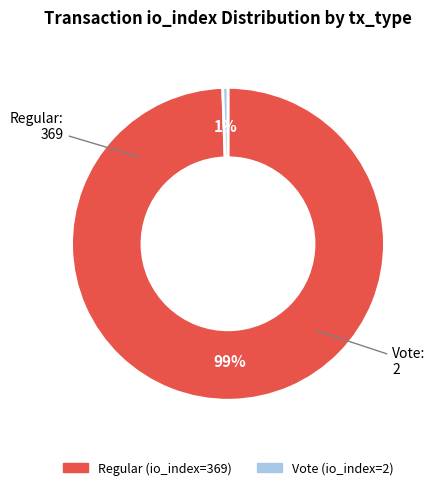

Is the sum of Regular (io_index=369) and Vote (io_index=2) greater than half?

Yes